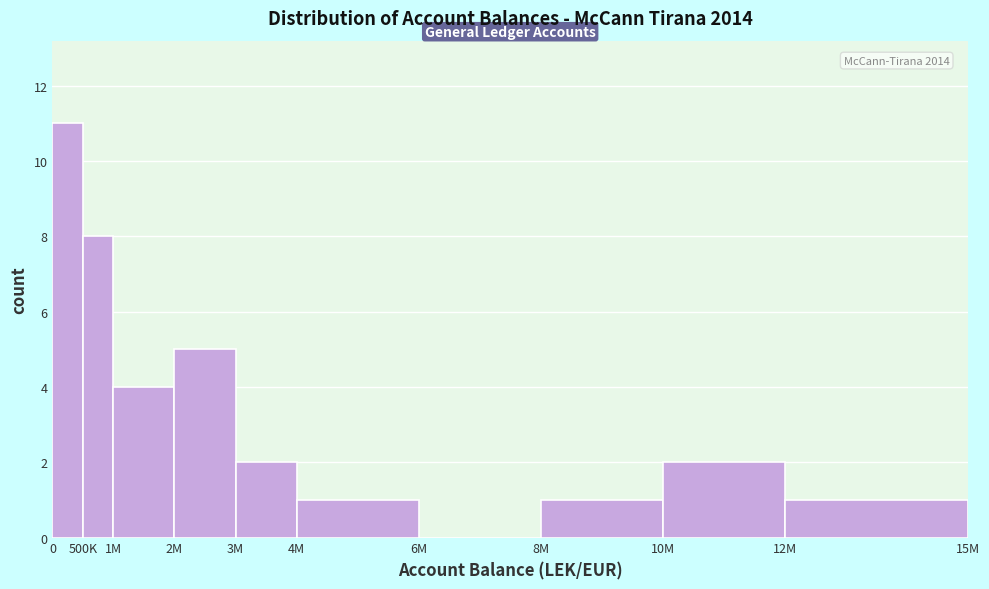

Reading left to right, what are all the values shown in this chart?

0=11	500K=8	1M=4	2M=5	3M=2	4M=1	6M=0	8M=1	10M=2	12M=1